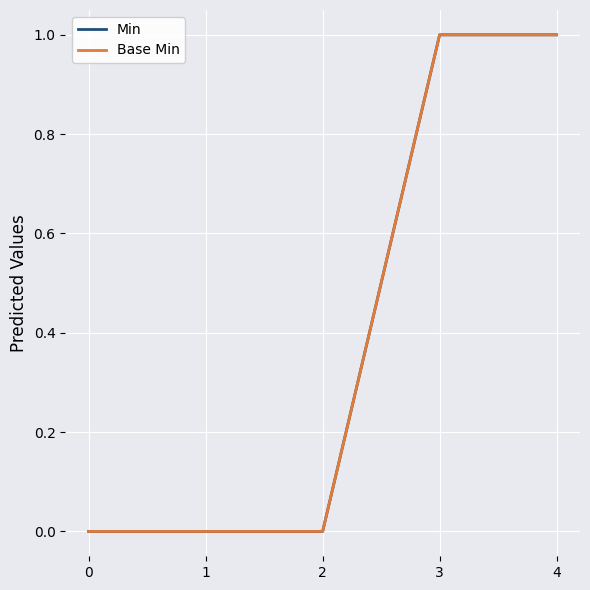

Which series has the widest spread of values?

Min